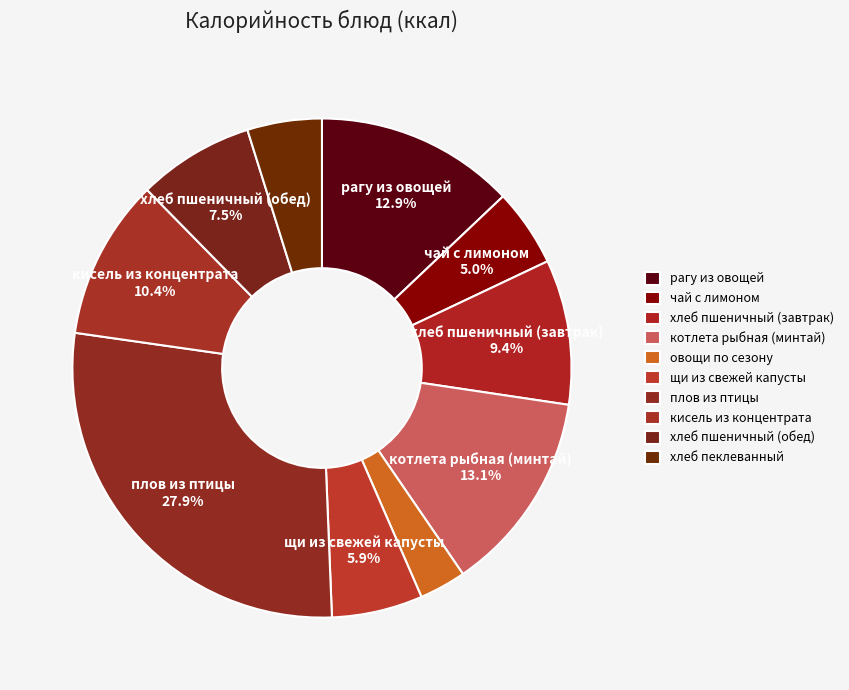

How many slices are in this pie chart?

10